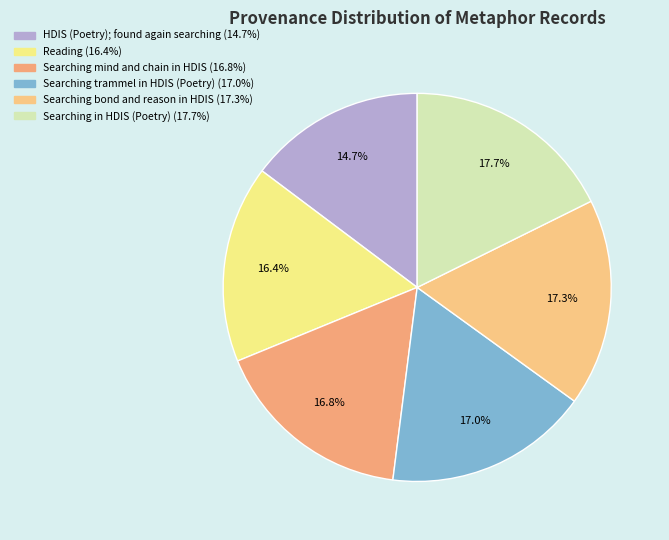

How many slices are in this pie chart?

6